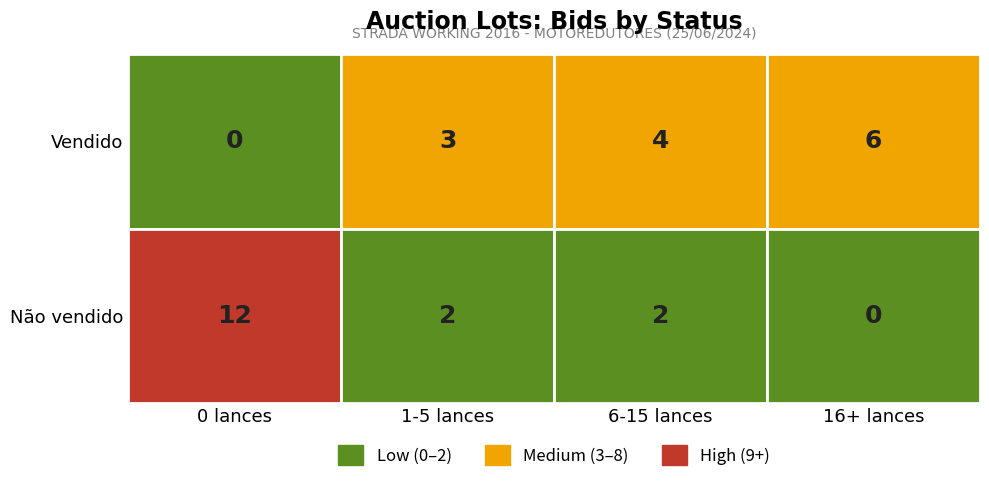

How many values in the Vendido series are below 4?

2